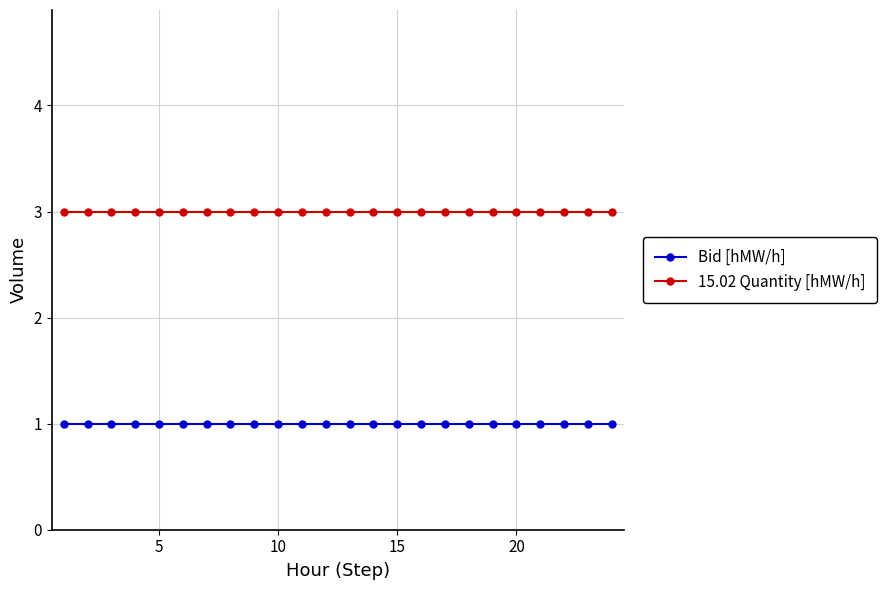

Rank the series by their average value, from highest to lowest.

15.02 Quantity [hMW/h], Bid [hMW/h]